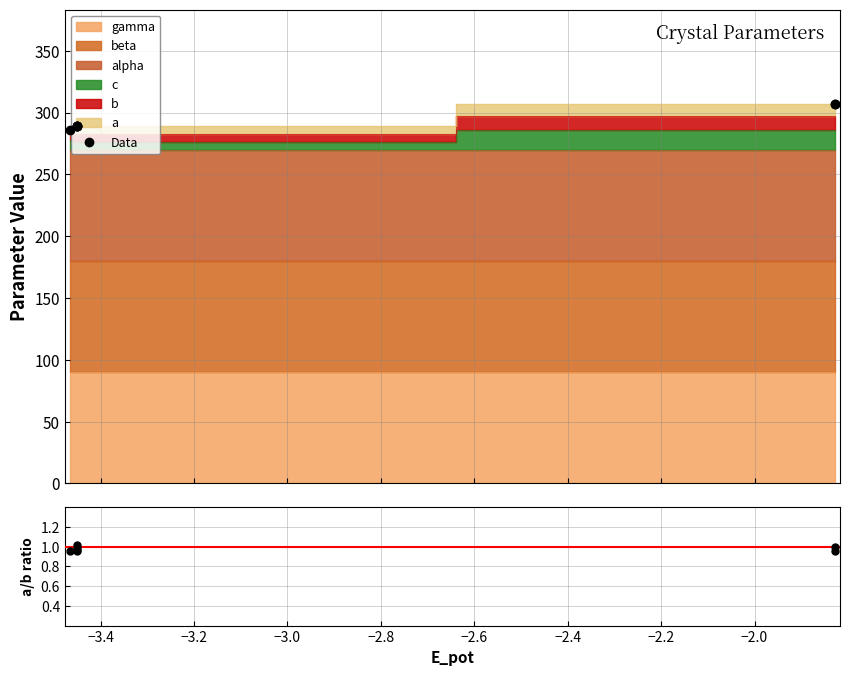

At which label does the data first exceed 289?

−3.4